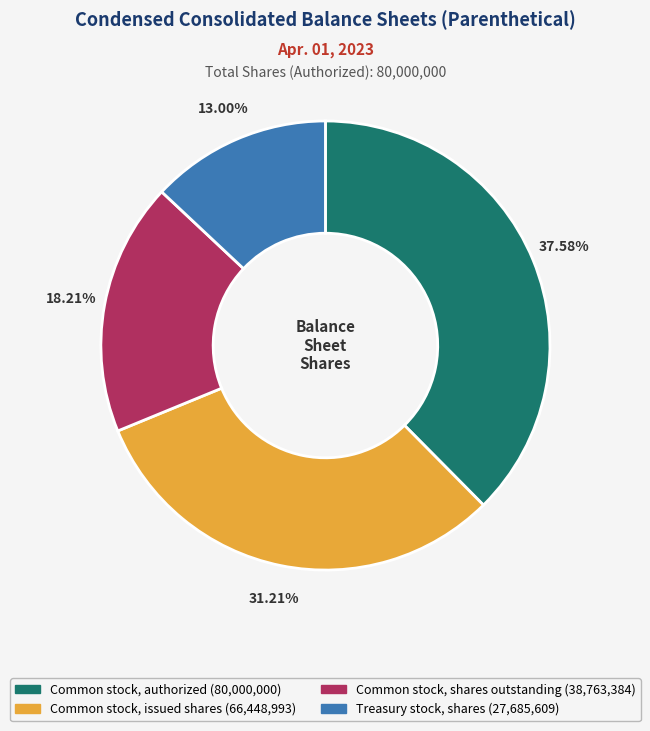

How many segments does this pie chart have?

4